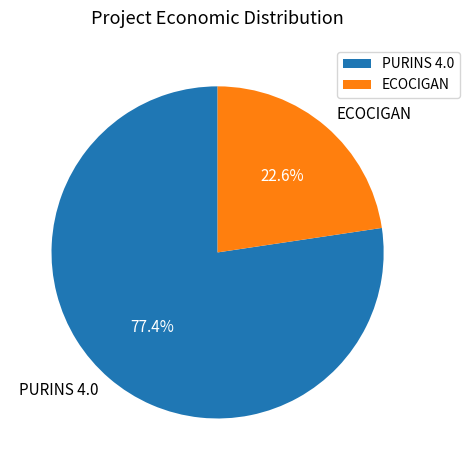

Which slice represents more than half of the pie?

PURINS 4.0